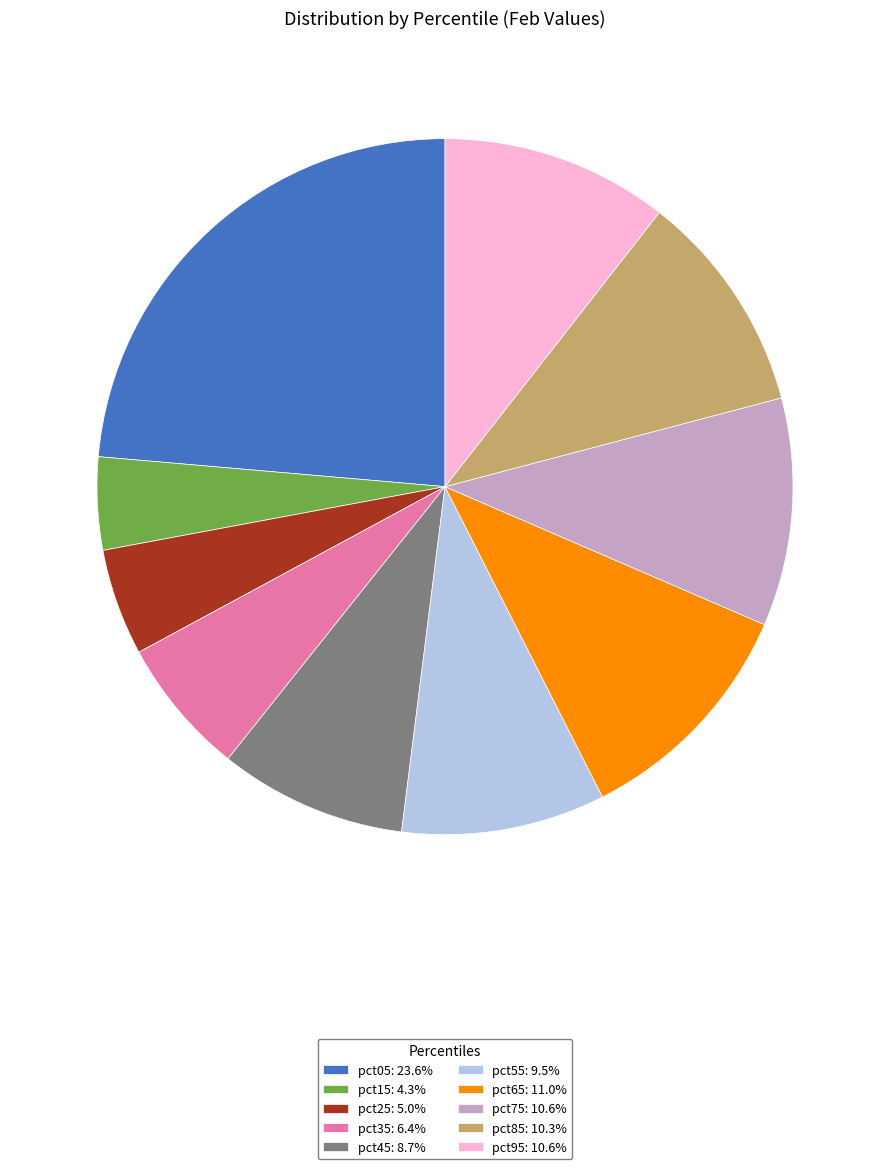

Combined, do pct75: 10.6% and pct15: 4.3% account for over 50%?

No